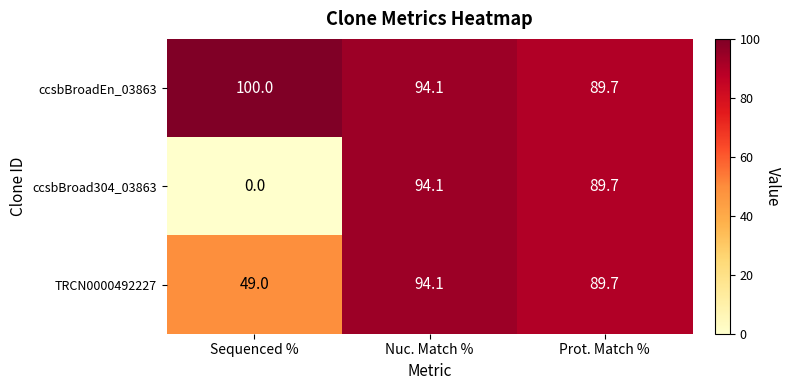

What is the difference between the maximum and second lowest values in the TRCN0000492227 series?

4.4